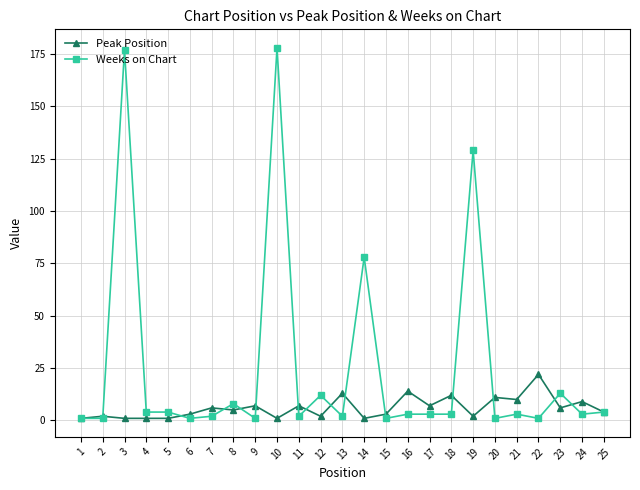

Which series has the largest total across all categories?

Weeks on Chart